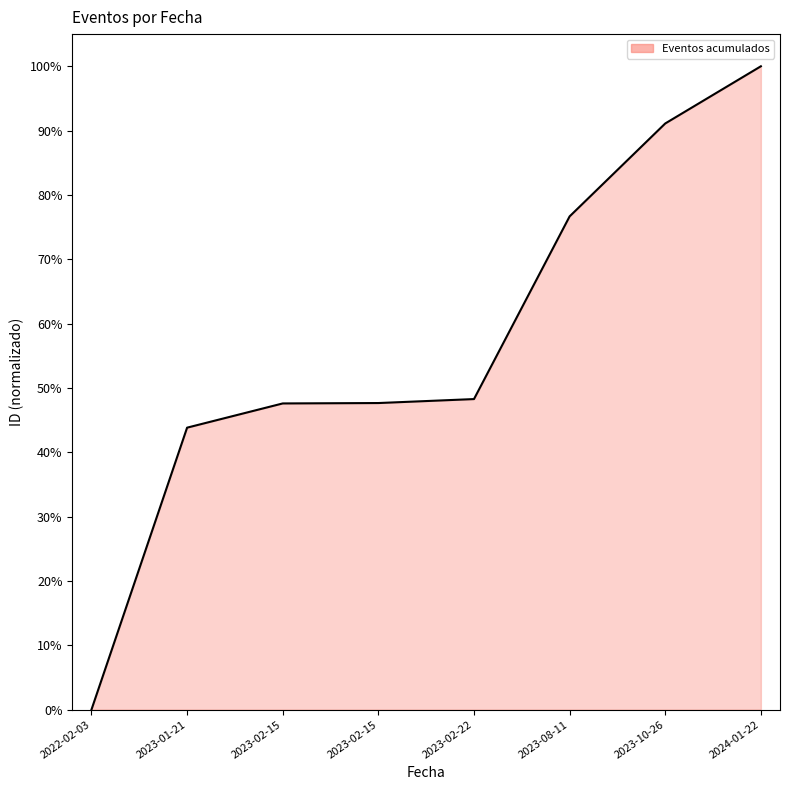

Count the number of data series in this chart.

1